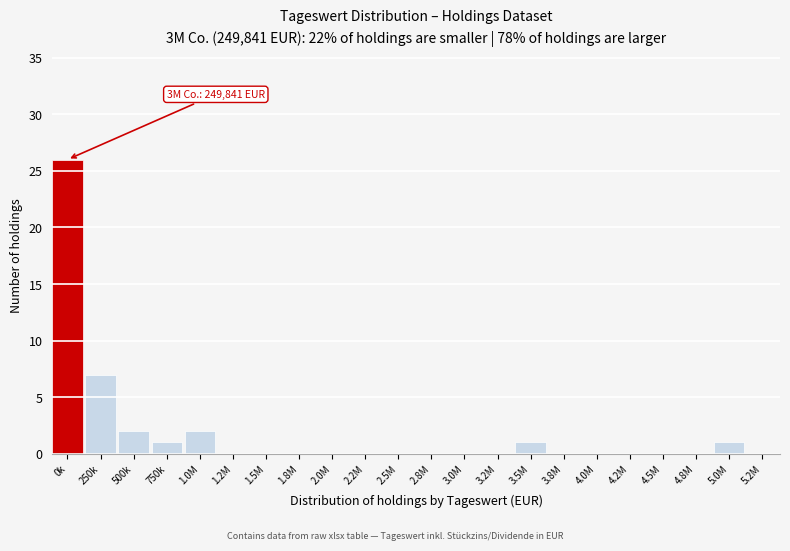

Reading left to right, list all the values displayed in this chart.

0k=26	250k=7	500k=2	750k=1	1.0M=2	1.2M=0	1.5M=0	1.8M=0	2.0M=0	2.2M=0	2.5M=0	2.8M=0	3.0M=0	3.2M=0	3.5M=1	3.8M=0	4.0M=0	4.2M=0	4.5M=0	4.8M=0	5.0M=1	5.2M=0